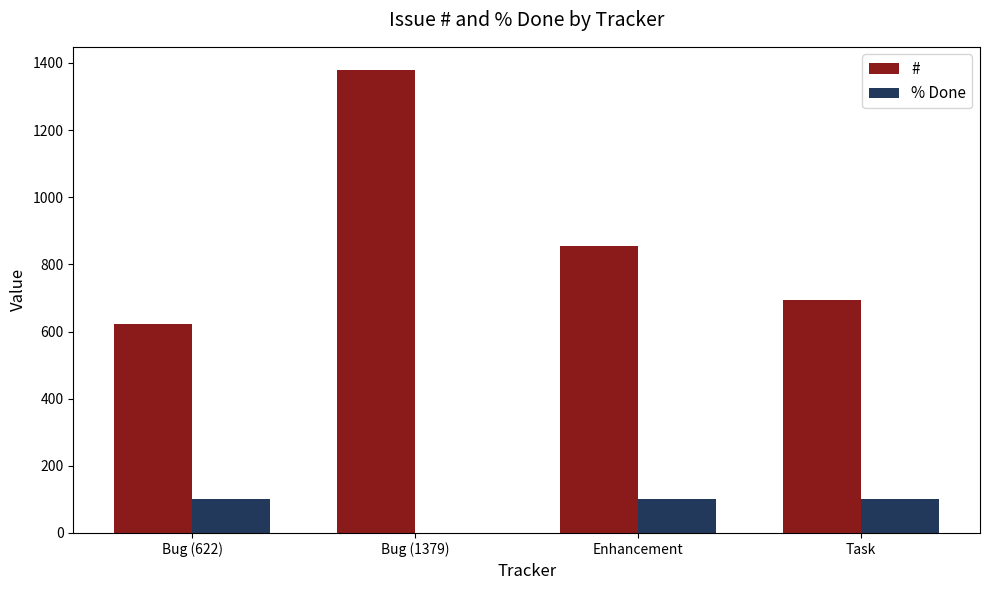

What is the spread (max minus min) of values at Task?

594